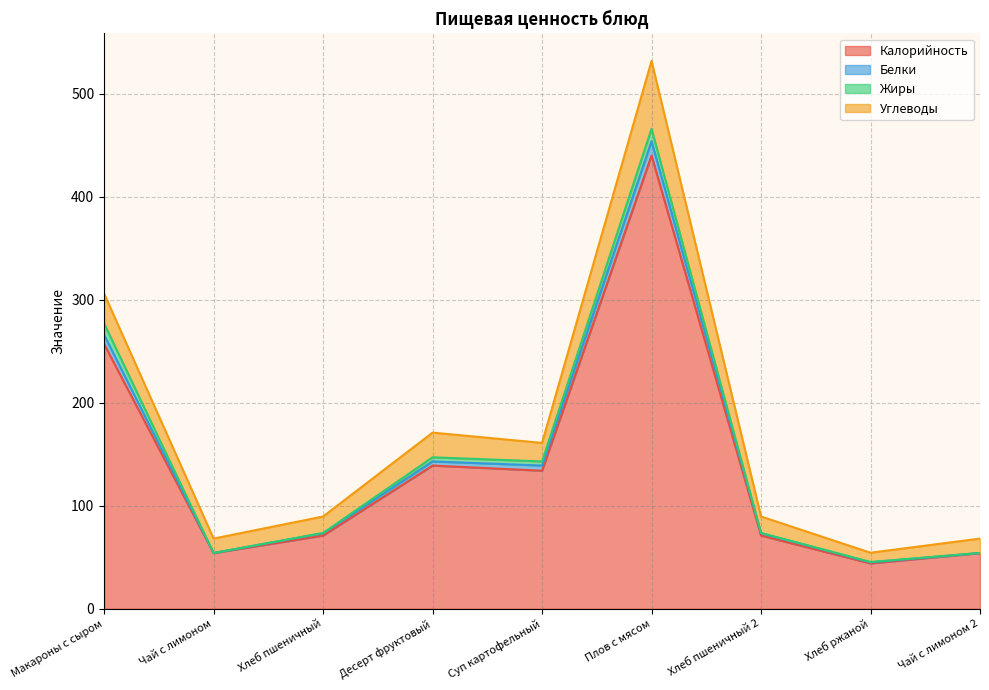

What is the maximum value for Калорийность?

440.0